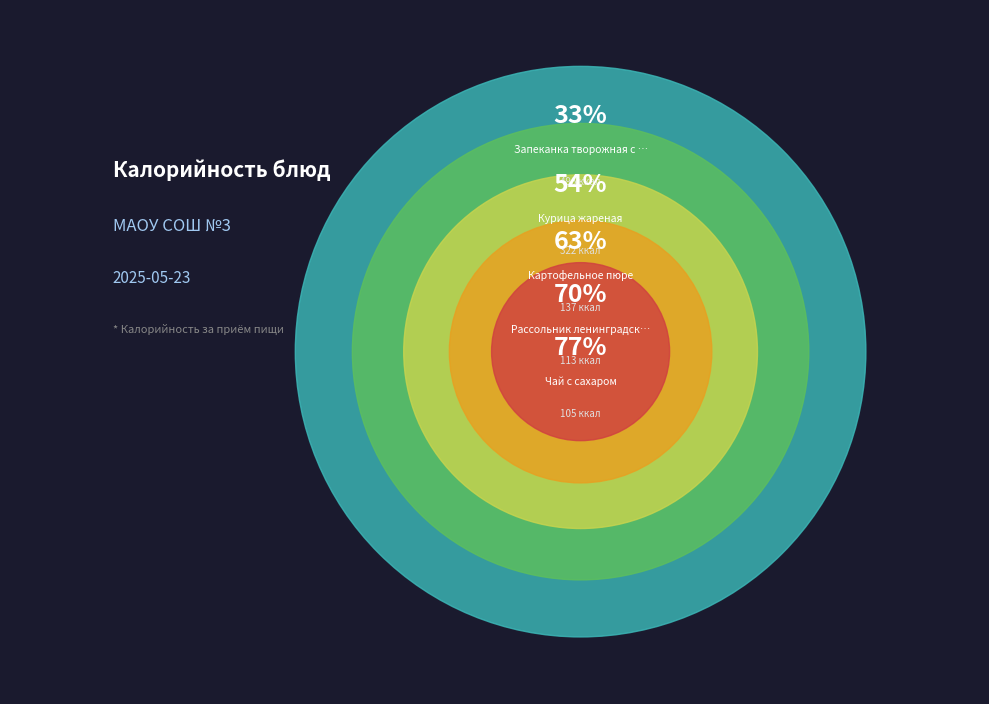

What is the ratio of the value at Чай с сахаром to the value at Рассольник ленинградский?

0.9